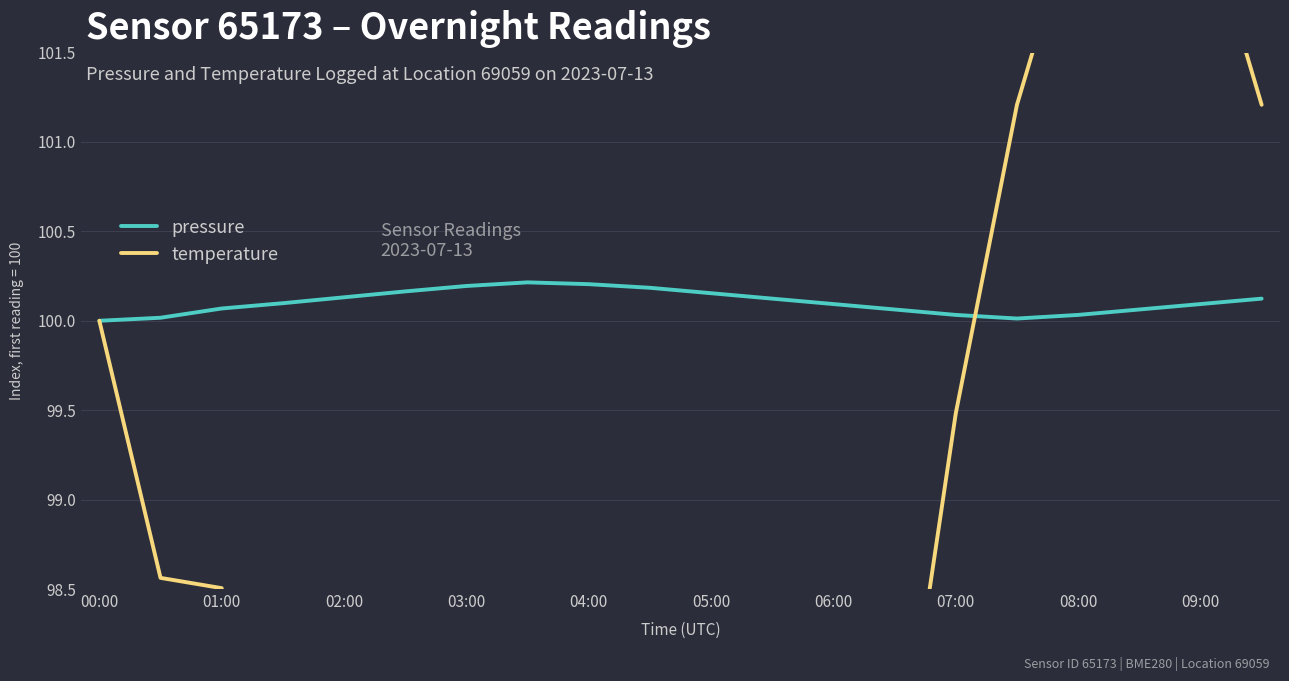

Which series ends up on top after the final intersection of temperature and pressure?

temperature